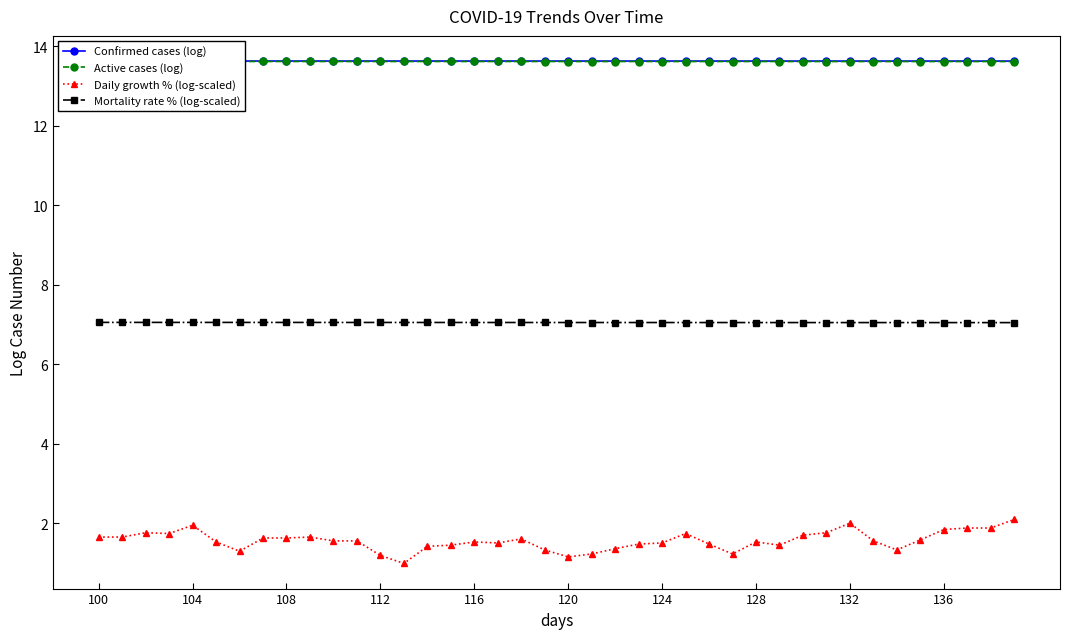

Which series has the widest spread of values?

Daily growth % (log-scaled)